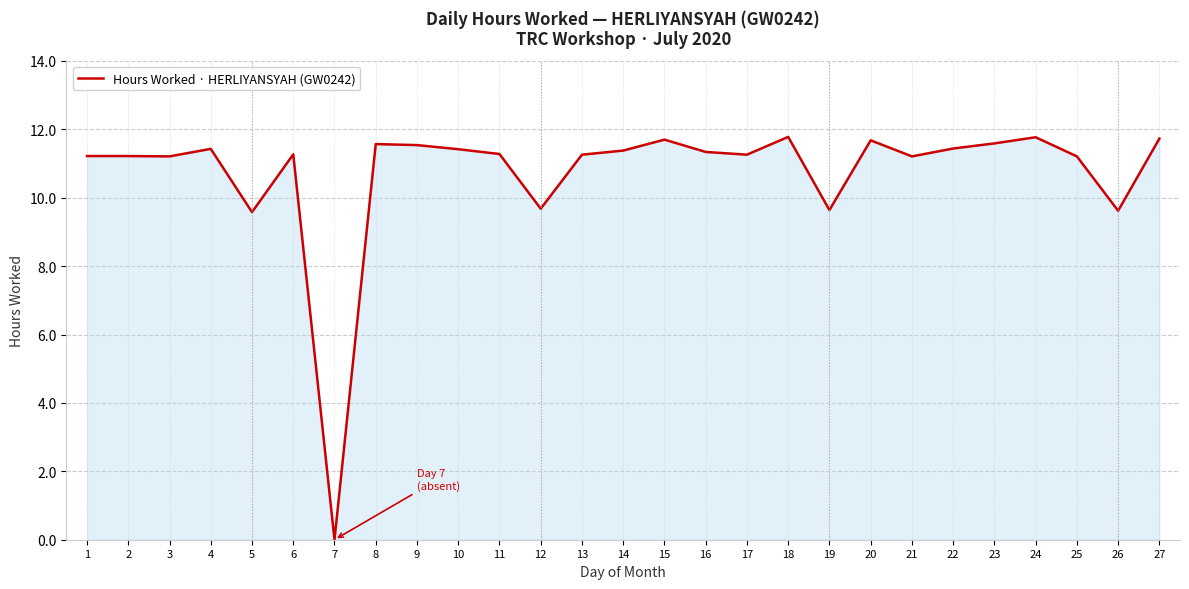

What is the difference between the values at 8 and 18?

0.2